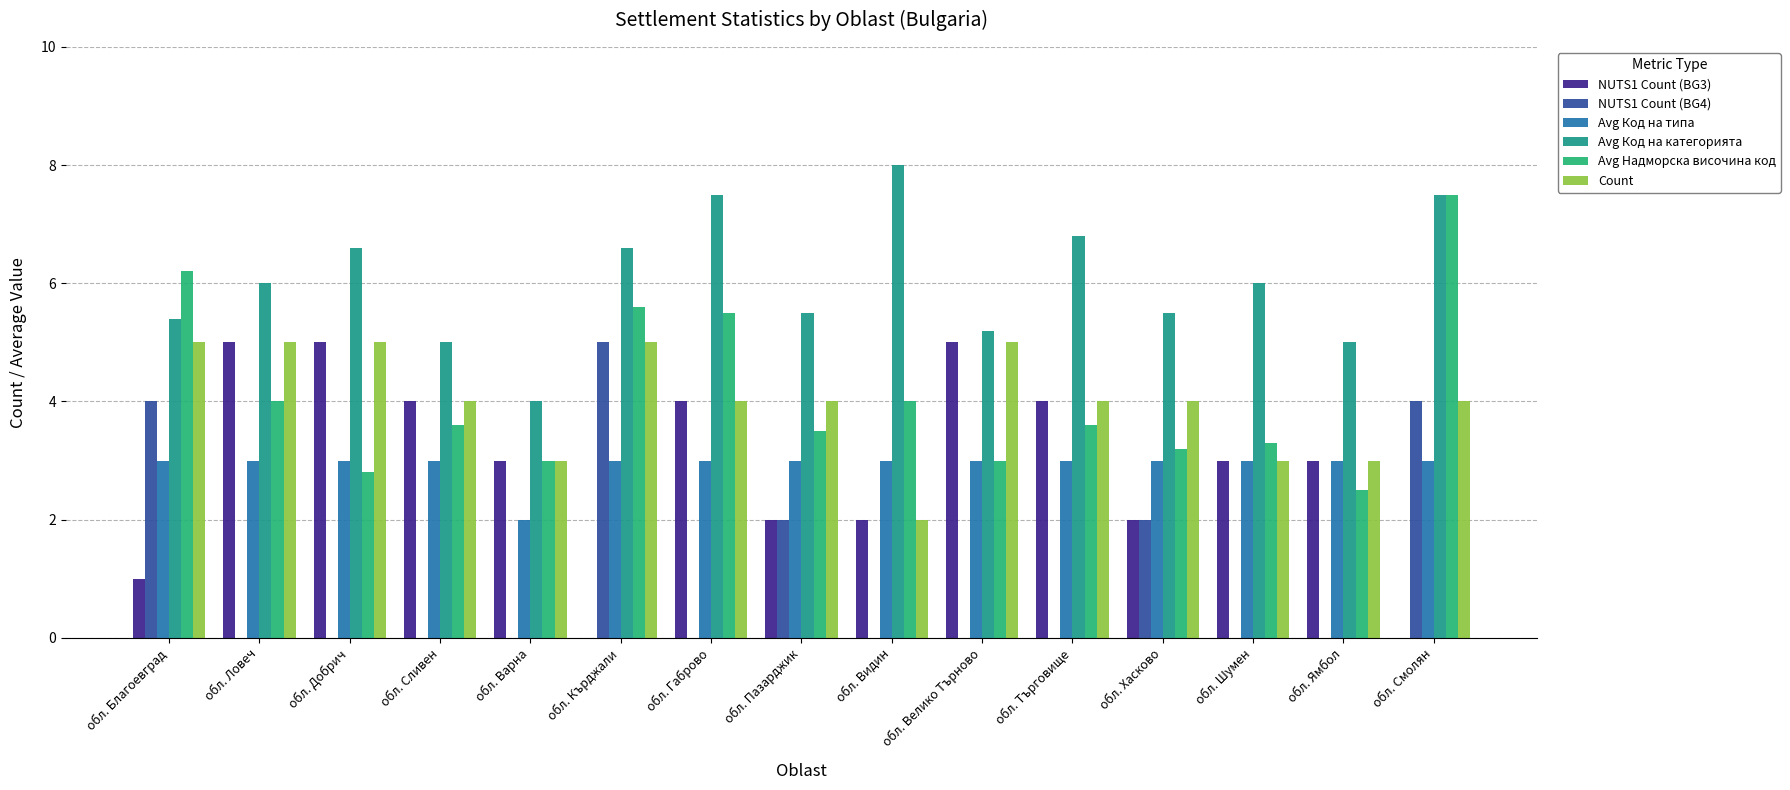

Reading left to right, transcribe all the data shown in this chart.

NUTS1 Count (BG3): обл. Благоевград=1.0	обл. Ловеч=5.0	обл. Добрич=5.0	обл. Сливен=4.0	обл. Варна=3.0	обл. Кърджали=0.0	обл. Габрово=4.0	обл. Пазарджик=2.0	обл. Видин=2.0	обл. Велико Търново=5.0	обл. Търговище=4.0	обл. Хасково=2.0	обл. Шумен=3.0	обл. Ямбол=3.0	обл. Смолян=0.0
NUTS1 Count (BG4): обл. Благоевград=4.0	обл. Ловеч=0.0	обл. Добрич=0.0	обл. Сливен=0.0	обл. Варна=0.0	обл. Кърджали=5.0	обл. Габрово=0.0	обл. Пазарджик=2.0	обл. Видин=0.0	обл. Велико Търново=0.0	обл. Търговище=0.0	обл. Хасково=2.0	обл. Шумен=0.0	обл. Ямбол=0.0	обл. Смолян=4.0
Avg Код на типа: обл. Благоевград=3.0	обл. Ловеч=3.0	обл. Добрич=3.0	обл. Сливен=3.0	обл. Варна=2.0	обл. Кърджали=3.0	обл. Габрово=3.0	обл. Пазарджик=3.0	обл. Видин=3.0	обл. Велико Търново=3.0	обл. Търговище=3.0	обл. Хасково=3.0	обл. Шумен=3.0	обл. Ямбол=3.0	обл. Смолян=3.0
Avg Код на категорията: обл. Благоевград=5.4	обл. Ловеч=6.0	обл. Добрич=6.6	обл. Сливен=5.0	обл. Варна=4.0	обл. Кърджали=6.6	обл. Габрово=7.5	обл. Пазарджик=5.5	обл. Видин=8.0	обл. Велико Търново=5.2	обл. Търговище=6.8	обл. Хасково=5.5	обл. Шумен=6.0	обл. Ямбол=5.0	обл. Смолян=7.5
Avg Надморска височина код: обл. Благоевград=6.2	обл. Ловеч=4.0	обл. Добрич=2.8	обл. Сливен=3.6	обл. Варна=3.0	обл. Кърджали=5.6	обл. Габрово=5.5	обл. Пазарджик=3.5	обл. Видин=4.0	обл. Велико Търново=3.0	обл. Търговище=3.6	обл. Хасково=3.2	обл. Шумен=3.3	обл. Ямбол=2.5	обл. Смолян=7.5
Count: обл. Благоевград=5.0	обл. Ловеч=5.0	обл. Добрич=5.0	обл. Сливен=4.0	обл. Варна=3.0	обл. Кърджали=5.0	обл. Габрово=4.0	обл. Пазарджик=4.0	обл. Видин=2.0	обл. Велико Търново=5.0	обл. Търговище=4.0	обл. Хасково=4.0	обл. Шумен=3.0	обл. Ямбол=3.0	обл. Смолян=4.0